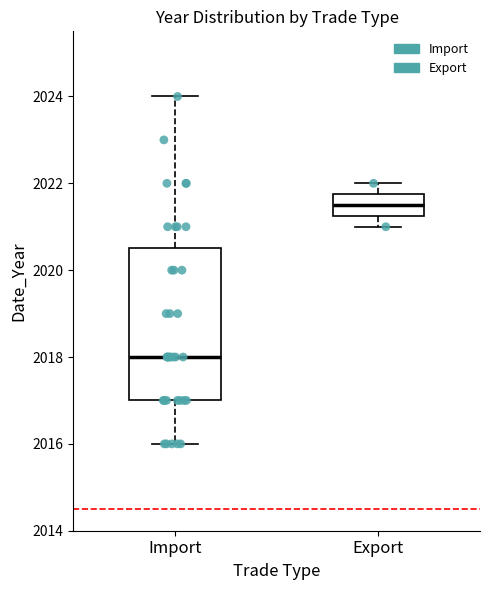

Comparing the boxes themselves (not the whiskers), which one is the tallest?

Import